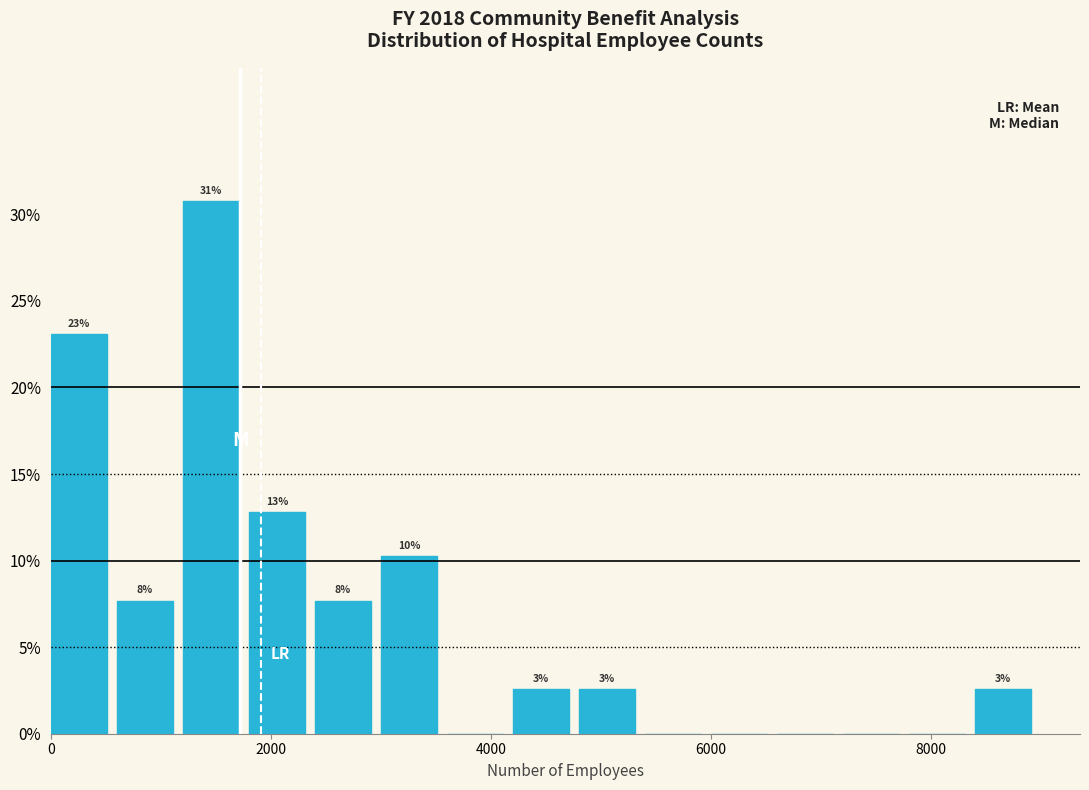

Read against the x-axis, roughly where is the centre of the tallest bar?

1400